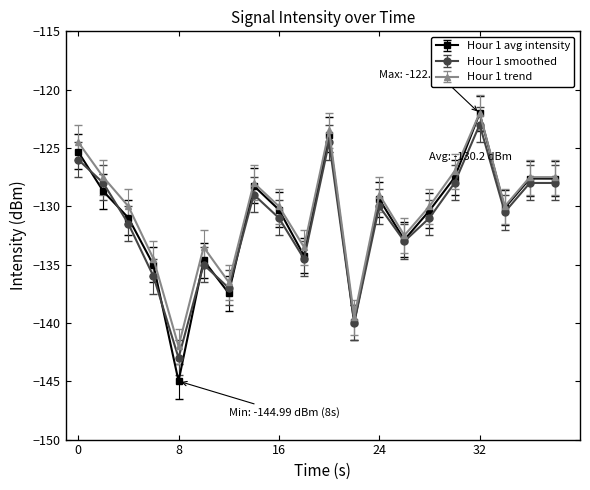

Which series has the largest total across all categories?

Hour 1 trend